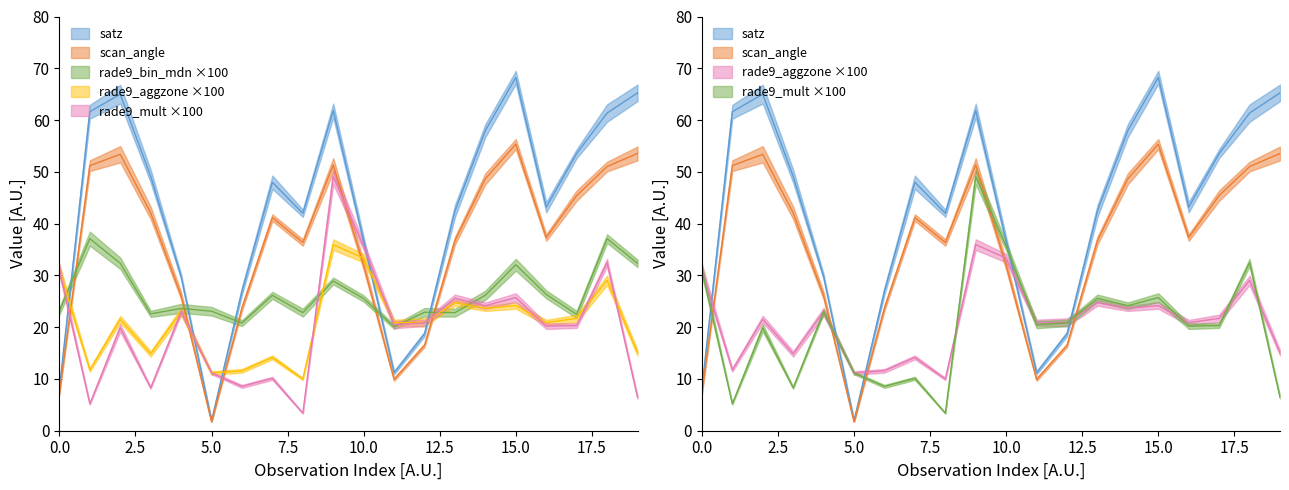

What is the spread (max minus min) of values at 12?

6.4